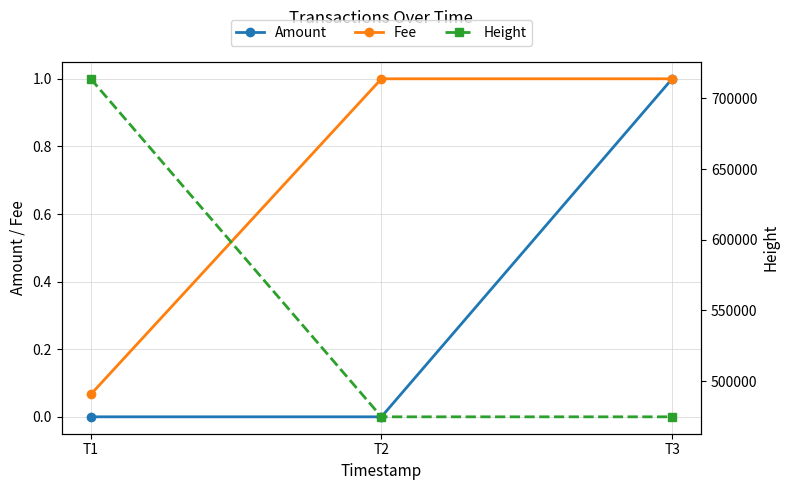

What is the difference between the Amount values at T1 and T3?

1.0